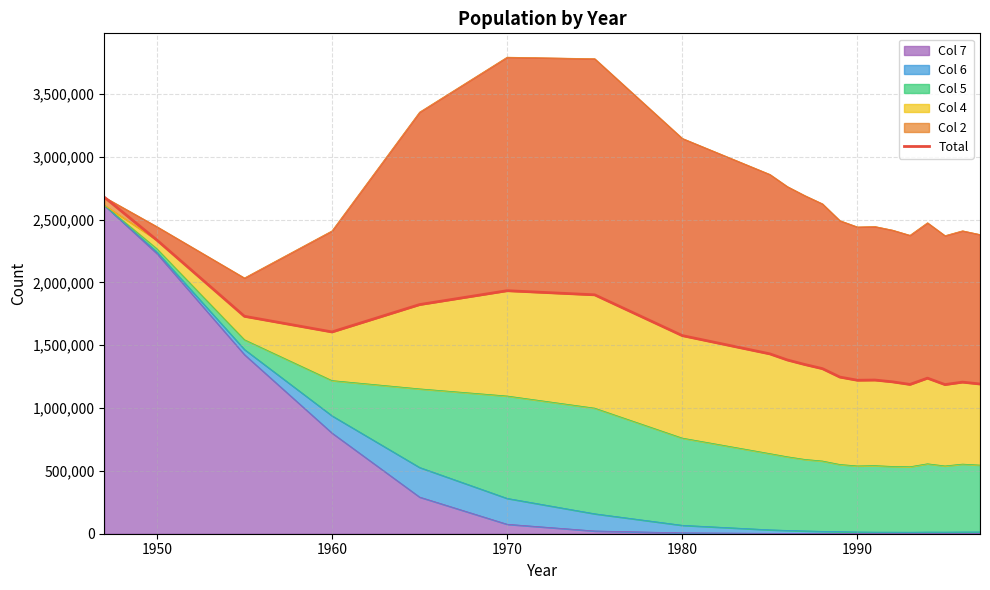

Reading left to right, extract all data points from this chart.

2678792	2337507	1730692	1606041	1823697	1934239	1901440	1576889	1431577	1382946	1346658	1314006	1246802	1221585	1223245	1208989	1188282	1238328	1187064	1206555	1191665